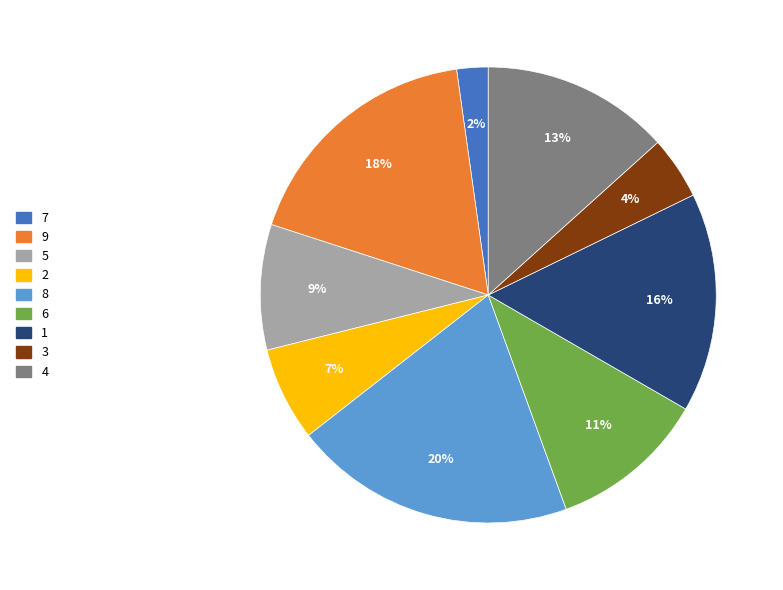

To the nearest percent, what is the difference between the largest and smallest slice percentages?

18%